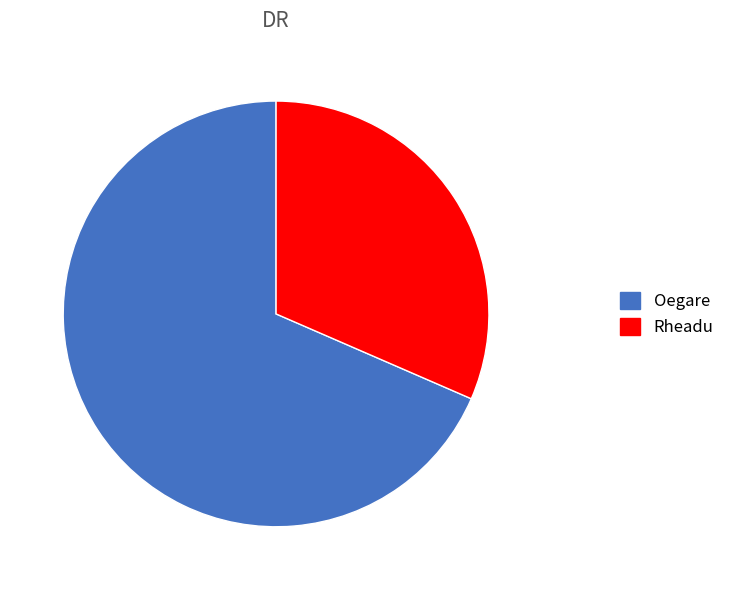

Between Rheadu and Oegare, which is larger?

Oegare